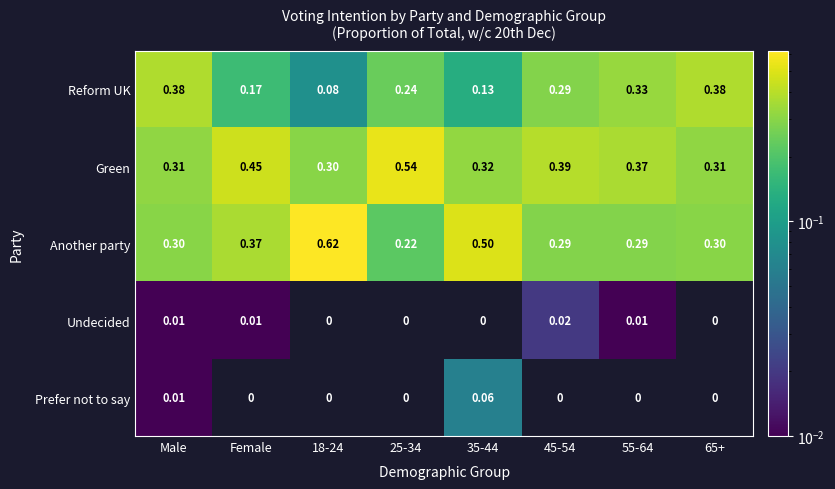

Which series changed the most between Male and Female?

Reform UK